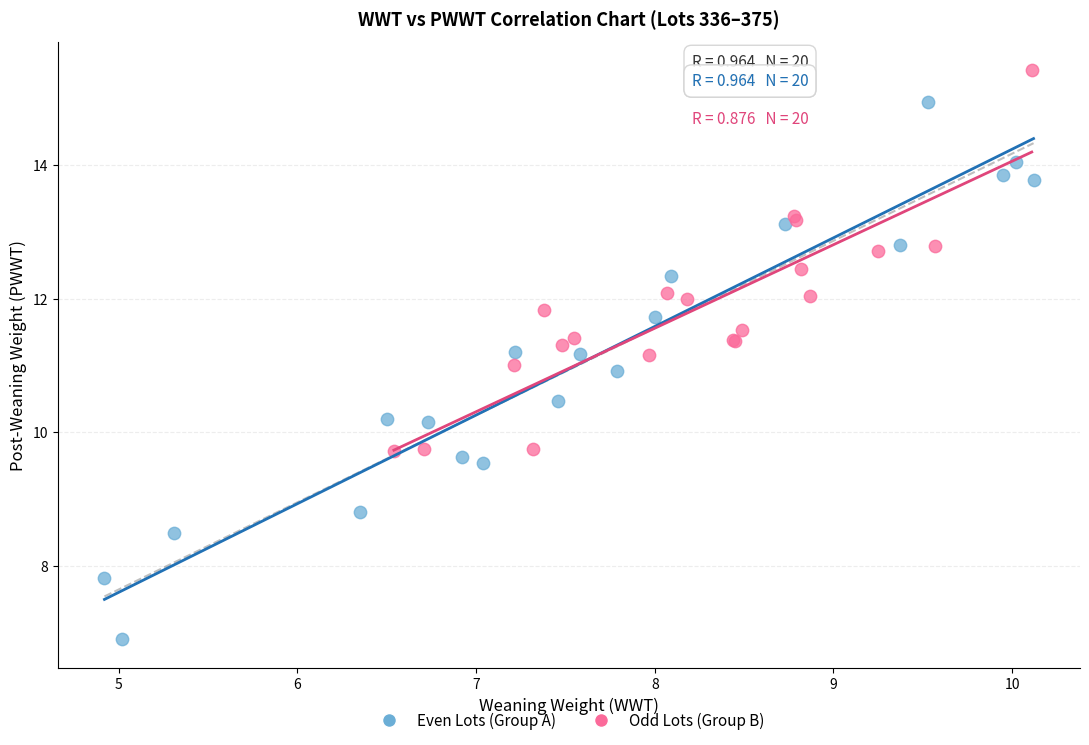

Which series contains the lowest Y value?

Even Lots (Group A)